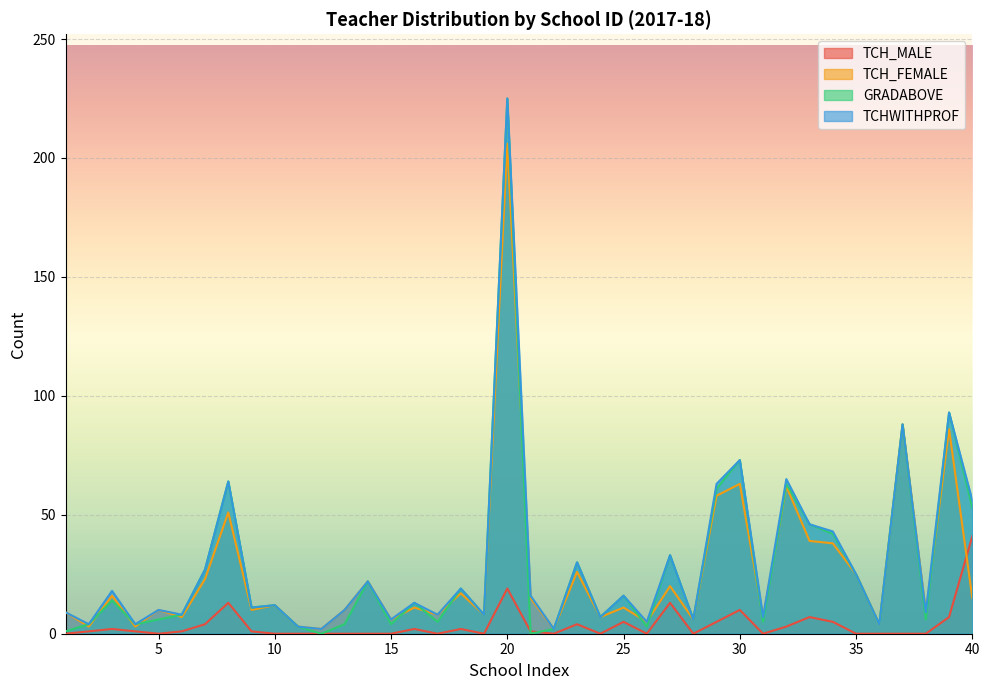

What are all the series names shown in the legend?

TCH_MALE, TCH_FEMALE, GRADABOVE, TCHWITHPROF